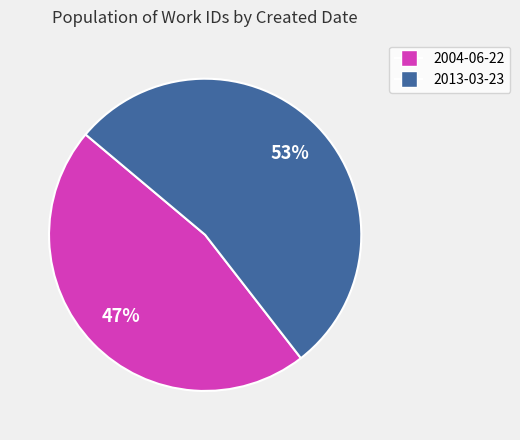

What percentage is the 2004-06-22 slice, to the nearest percent?

47%